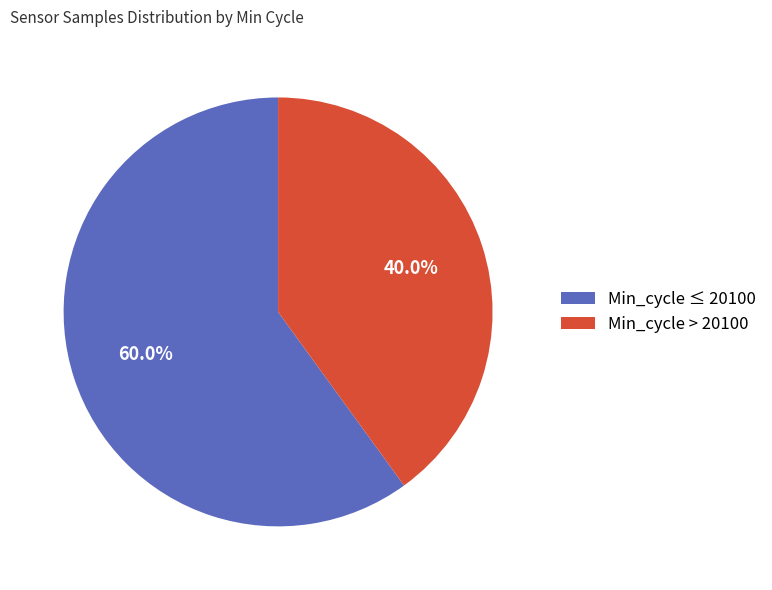

Rank the categories by value from lowest to highest.

Min_cycle > 20100, Min_cycle ≤ 20100